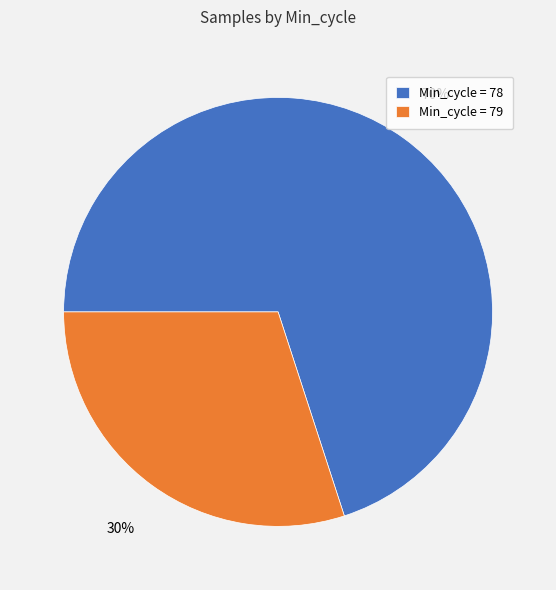

What is the smallest slice in the pie chart?

Min_cycle = 79